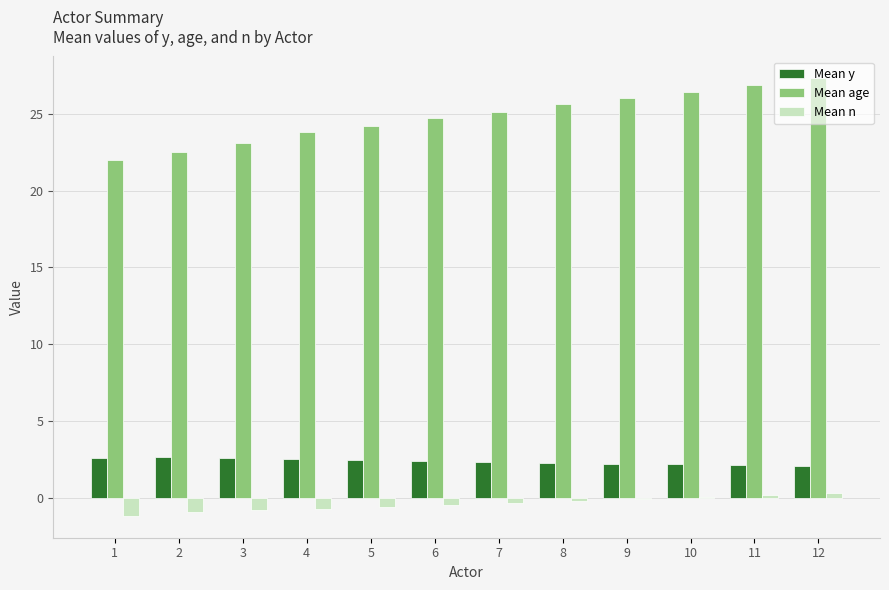

What is the greatest value displayed?

27.3